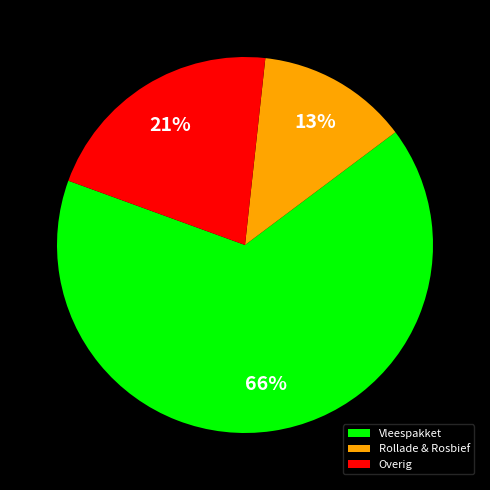

Rank the categories by value from highest to lowest.

Vleespakket, Overig, Rollade & Rosbief